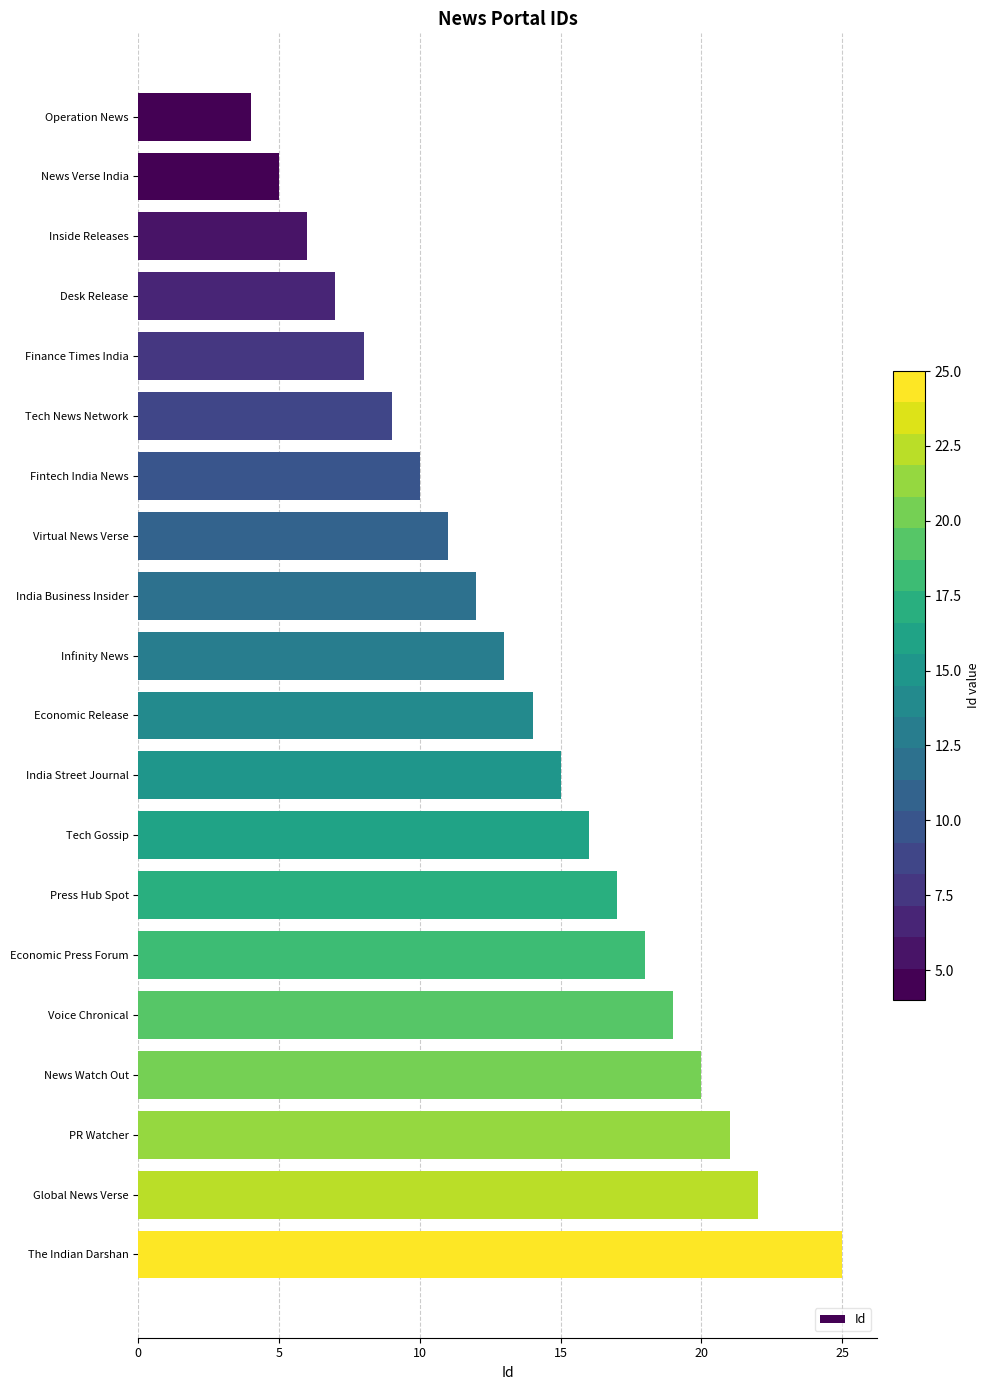

How many values are below 14?

10